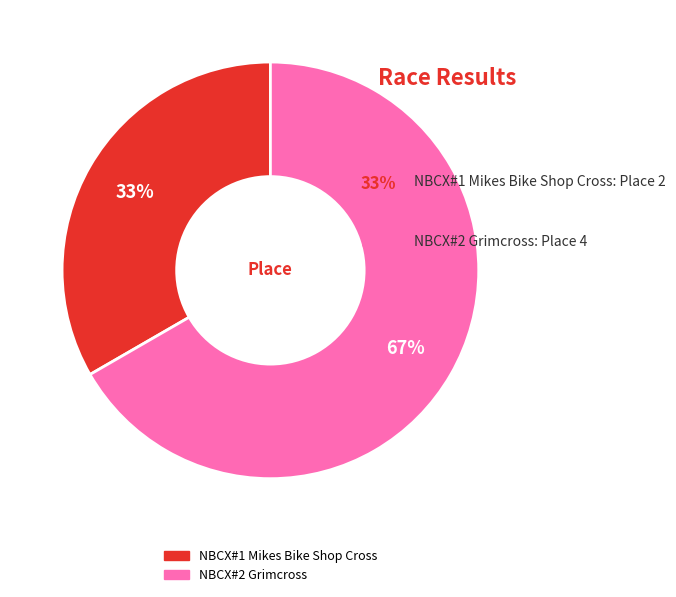

Is there any slice that represents more than half of the pie?

Yes